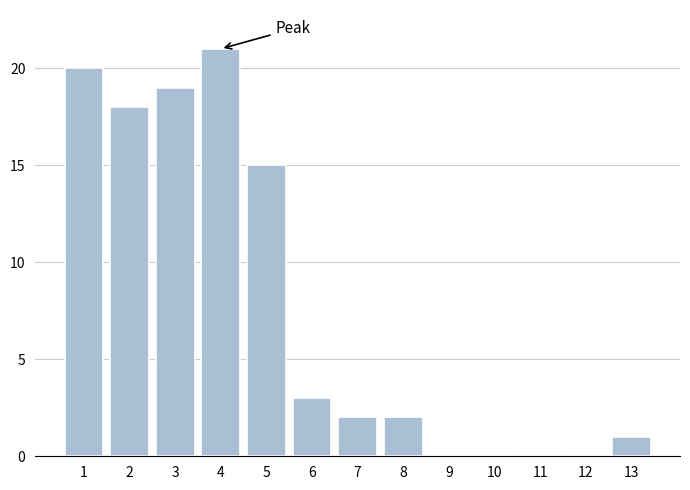

Reading left to right, what are all the values shown in this chart?

1=20	2=18	3=19	4=21	5=15	6=3	7=2	8=2	9=0	10=0	11=0	12=0	13=1